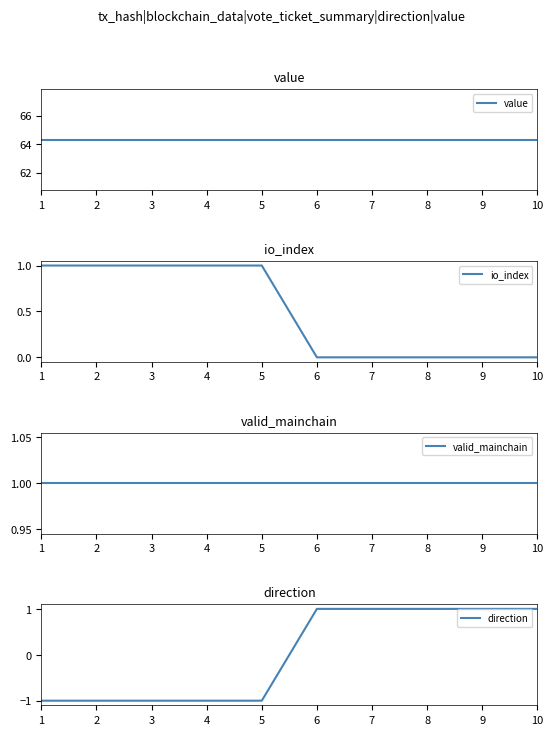

Reading right to left, transcribe all the data shown in this chart.

value: 10=64.3	9=64.3	8=64.3	7=64.3	6=64.3	5=64.3	4=64.3	3=64.3	2=64.3	1=64.3
io_index: 10=0.0	9=0.0	8=0.0	7=0.0	6=0.0	5=1.0	4=1.0	3=1.0	2=1.0	1=1.0
valid_mainchain: 10=1.0	9=1.0	8=1.0	7=1.0	6=1.0	5=1.0	4=1.0	3=1.0	2=1.0	1=1.0
direction: 10=1.0	9=1.0	8=1.0	7=1.0	6=1.0	5=-1.0	4=-1.0	3=-1.0	2=-1.0	1=-1.0